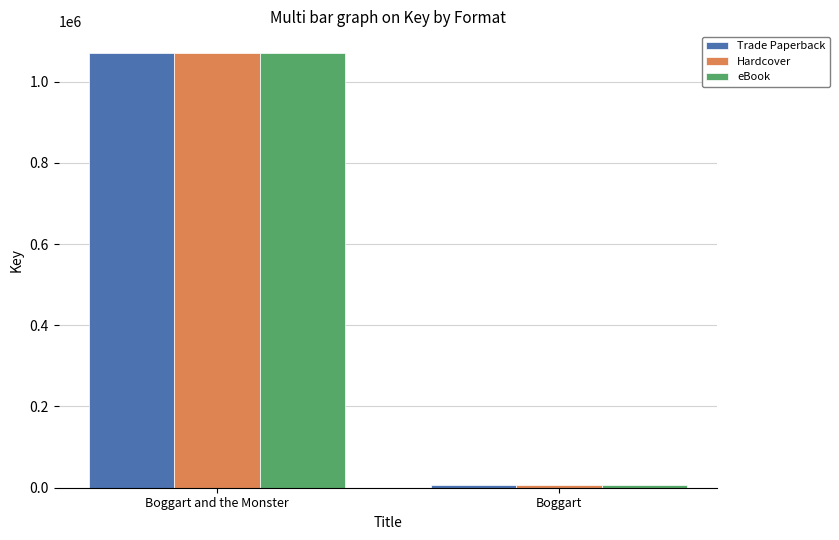

What is the sum of all Trade Paperback values?

1075862